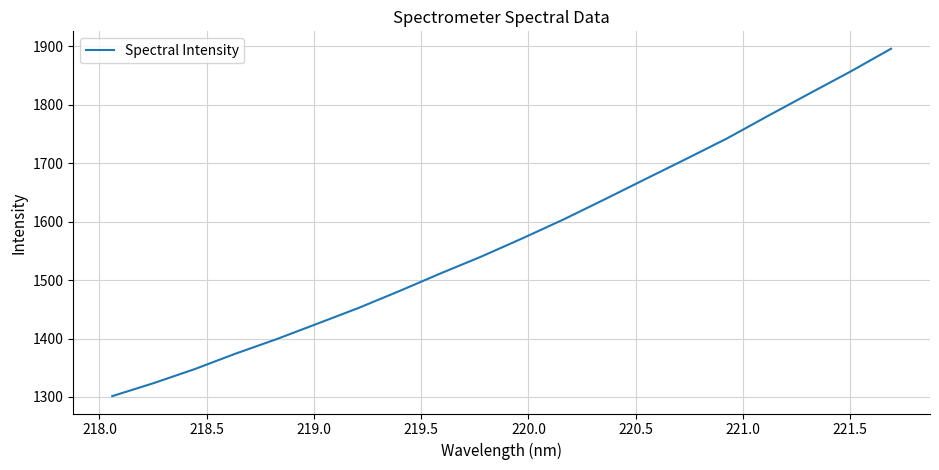

How many lines are shown in the chart?

1